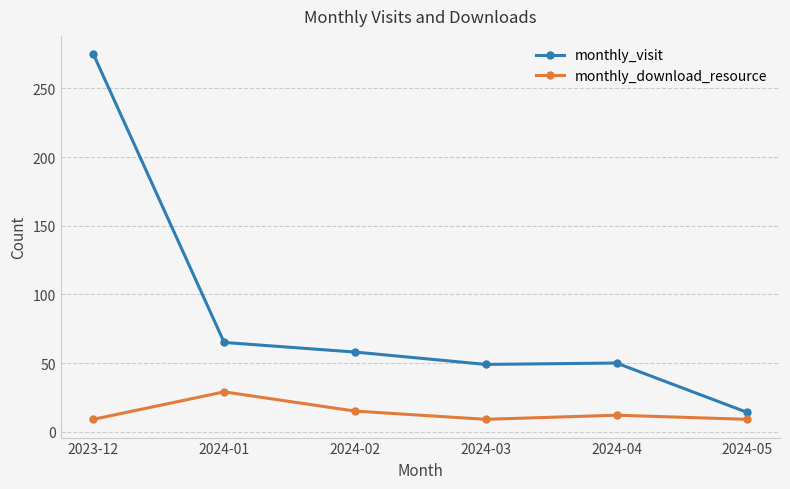

What is the difference between the monthly_download_resource values at 2024-02 and 2024-01?

14